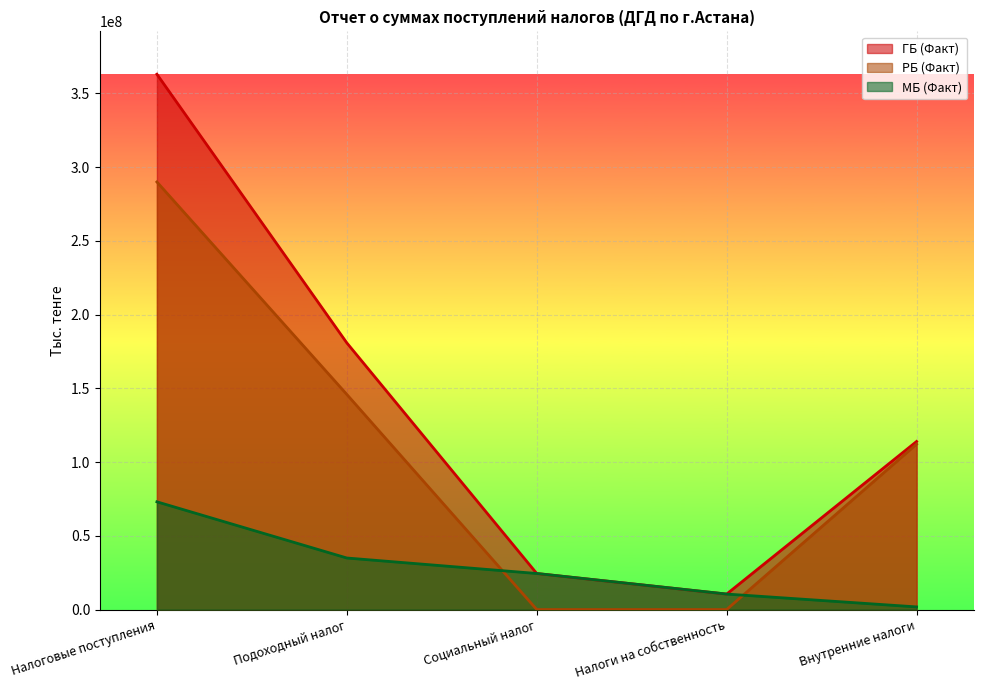

True or false: РБ (Факт) and ГБ (Факт) intersect in this chart.

False